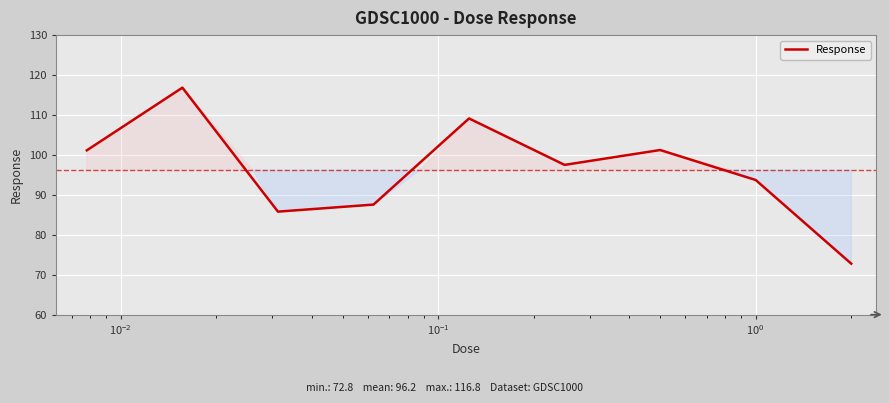

What is the greatest value displayed?

116.8